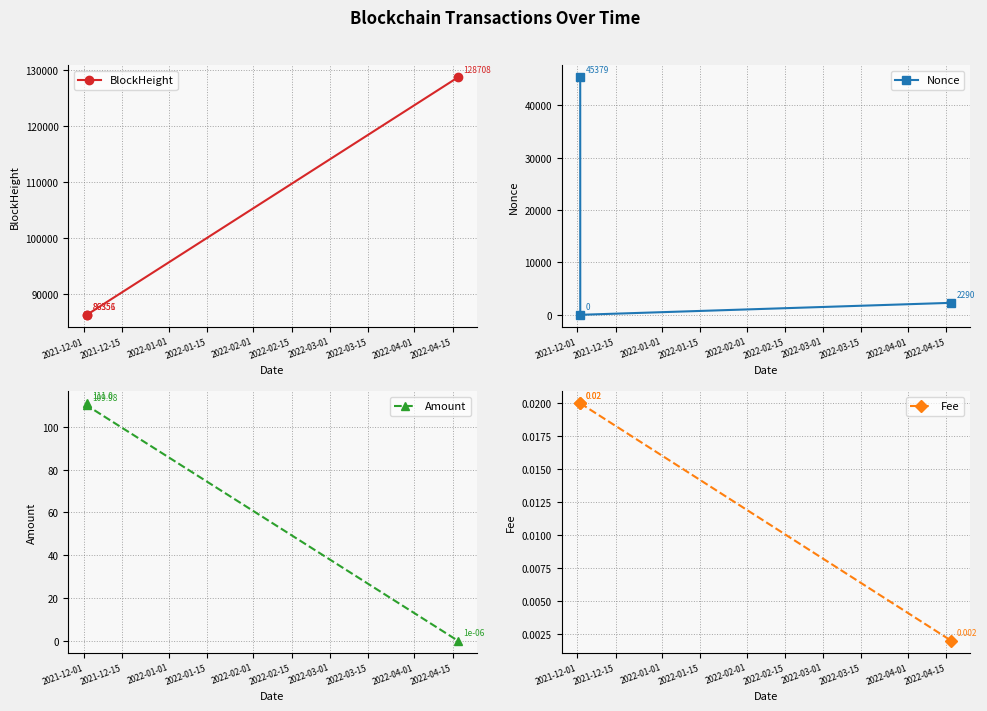

What is the value of the BlockHeight point at the 1st from the left?

86351